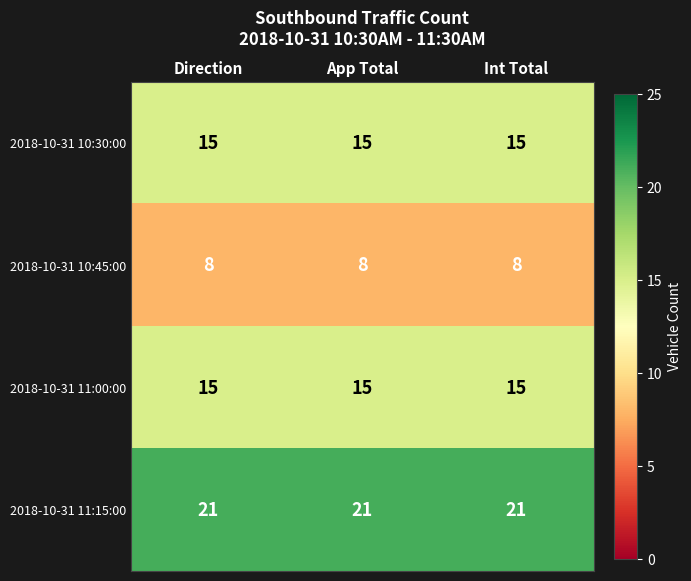

Which series has the largest total across all categories?

2018-10-31 11:15:00